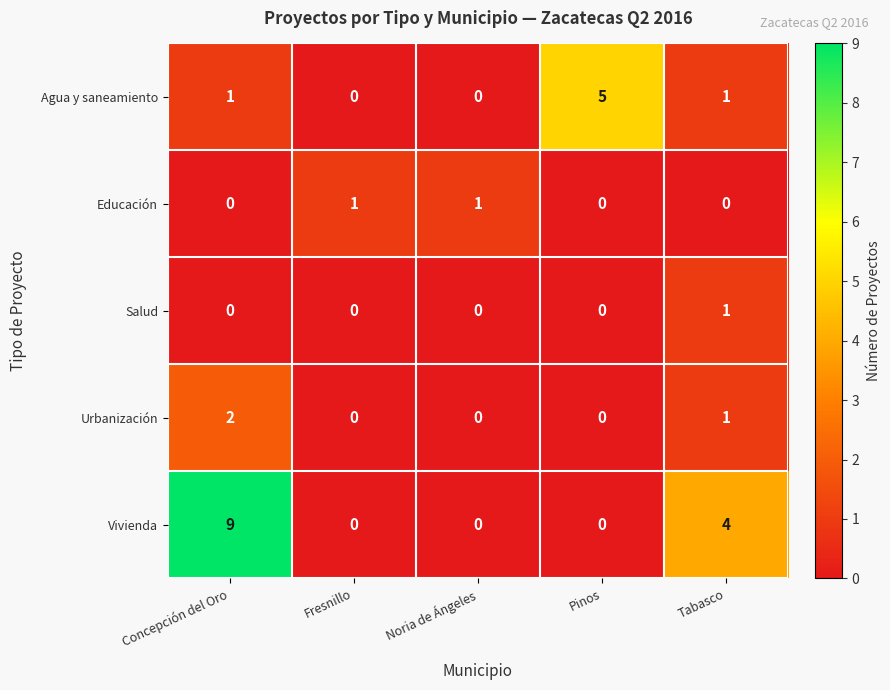

What is the sum of all Urbanización values?

3